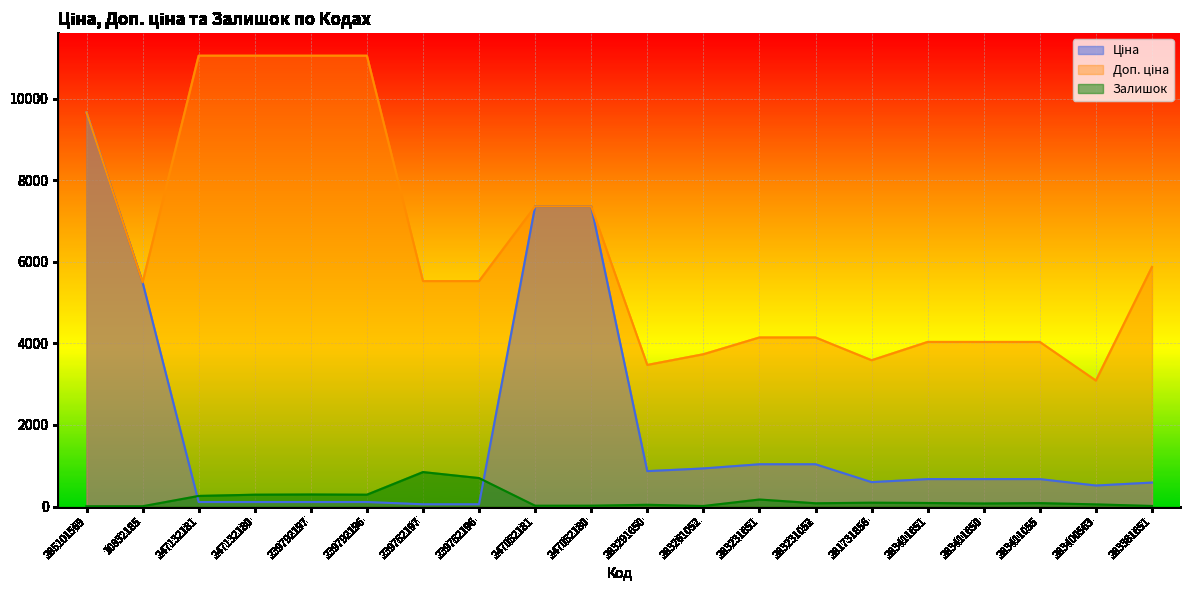

What is the greatest value displayed?

11055.0